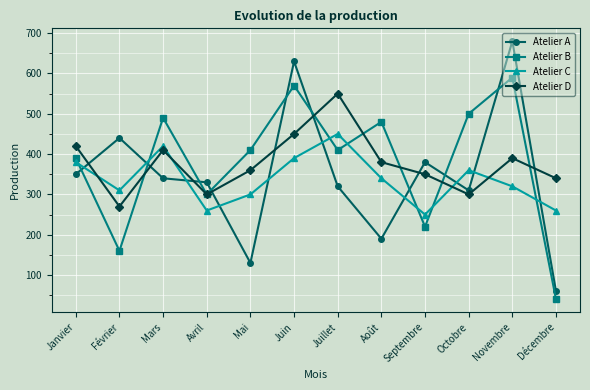

What is the average value of the Atelier C series?

337